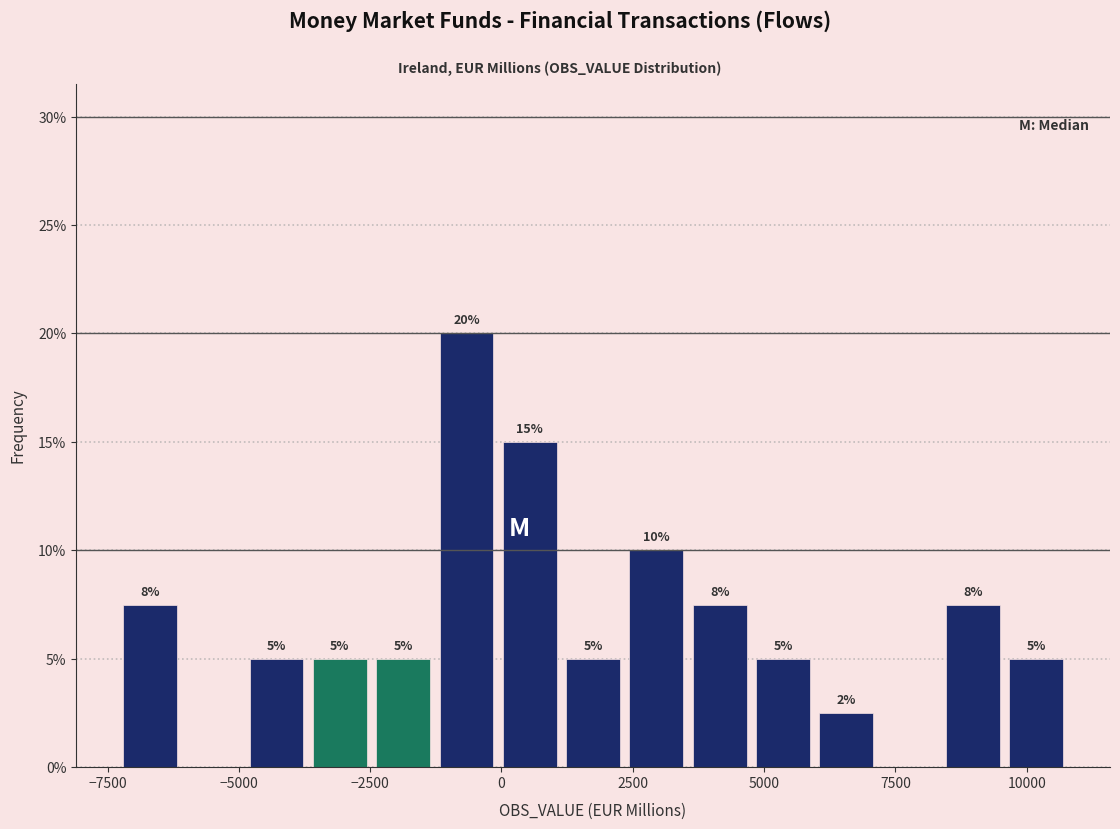

Around what value on the x-axis is the tallest bar? Give the approximate position of its centre, as read against the axis.

-500